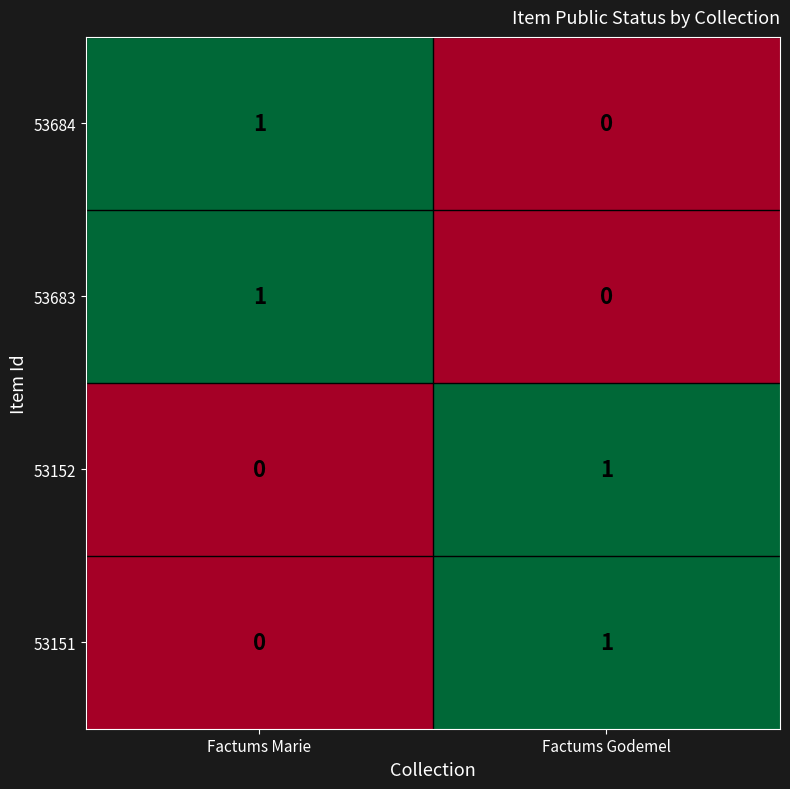

Reading left to right, what are all the values shown in this chart?

53684: 1	0
53683: 1	0
53152: 0	1
53151: 0	1